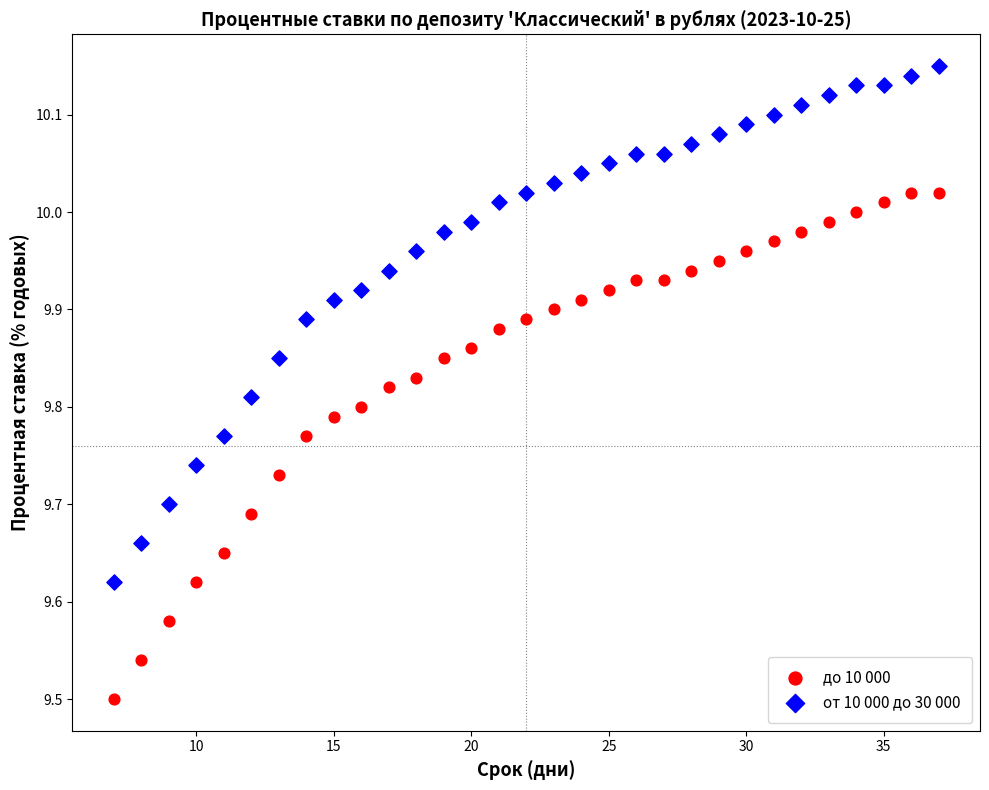

Which series has the widest spread of Y values?

от 10 000 до 30 000